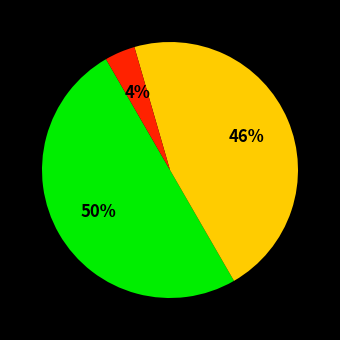

To the nearest percent, what is the difference between the largest and smallest slice percentages?

46%